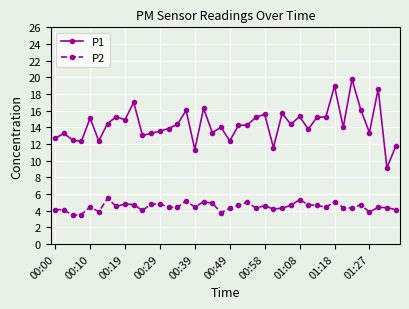

How many distinct data groups are displayed?

2